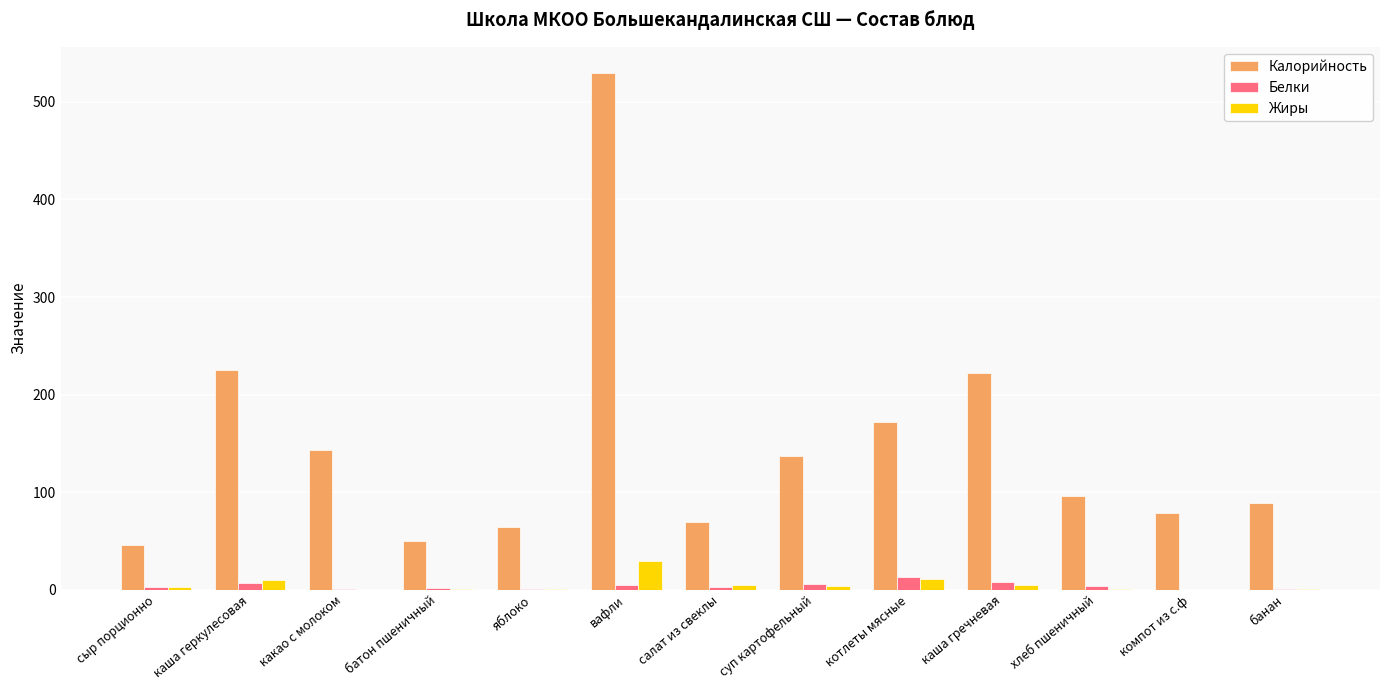

Is the value of Калорийность at каша гречневая greater than the value of Белки at хлеб пшеничный?

Yes